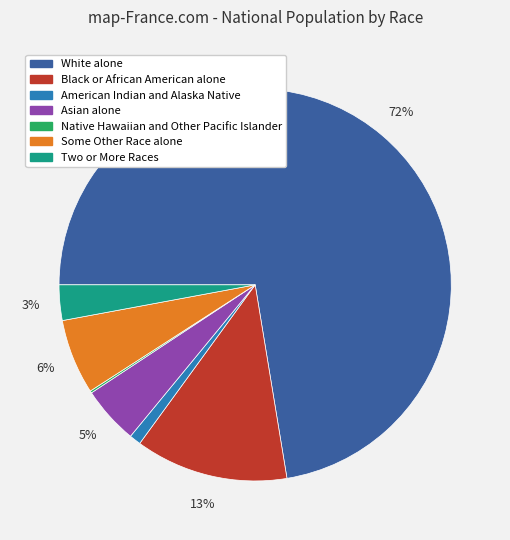

True or false: Some Other Race alone accounts for 6% of the total.

True